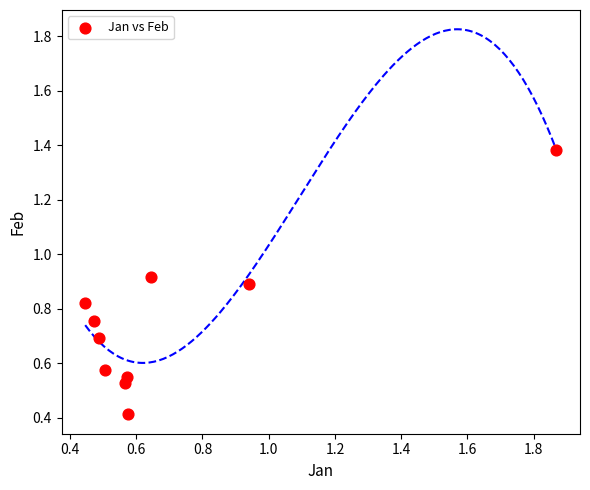

What Y value in the scatter plot is closest to 0?

0.4